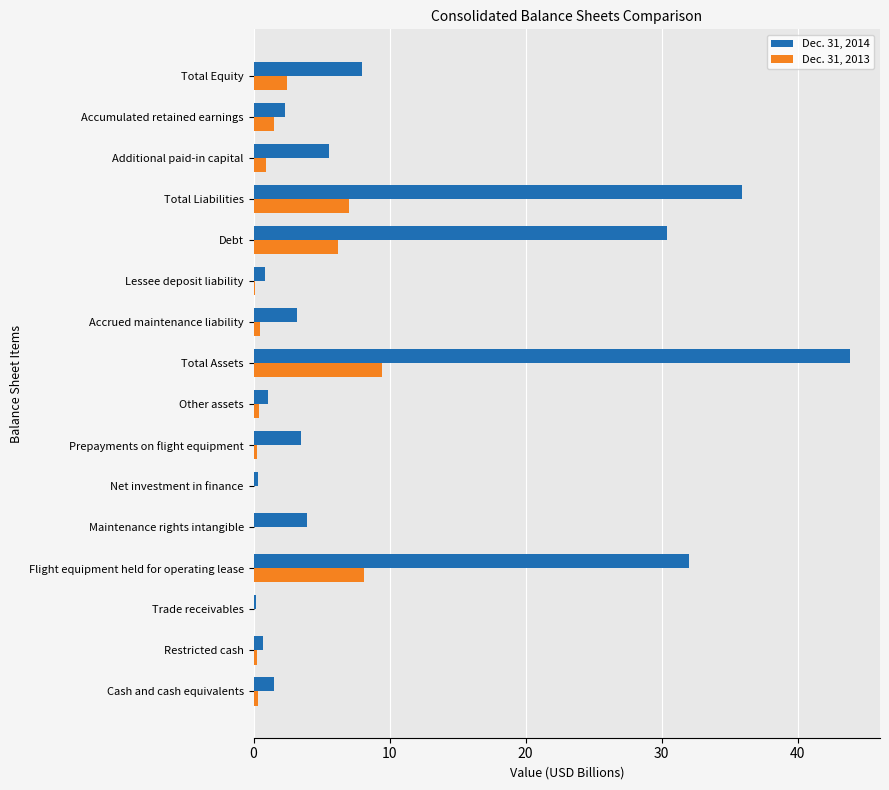

What is the sum of all Dec. 31, 2014 values?

173.2